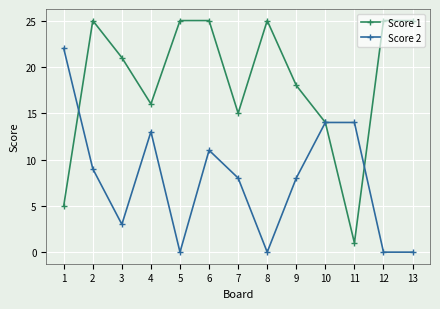

Is the value of Score 1 at 7 greater than the value of Score 2 at 2?

Yes